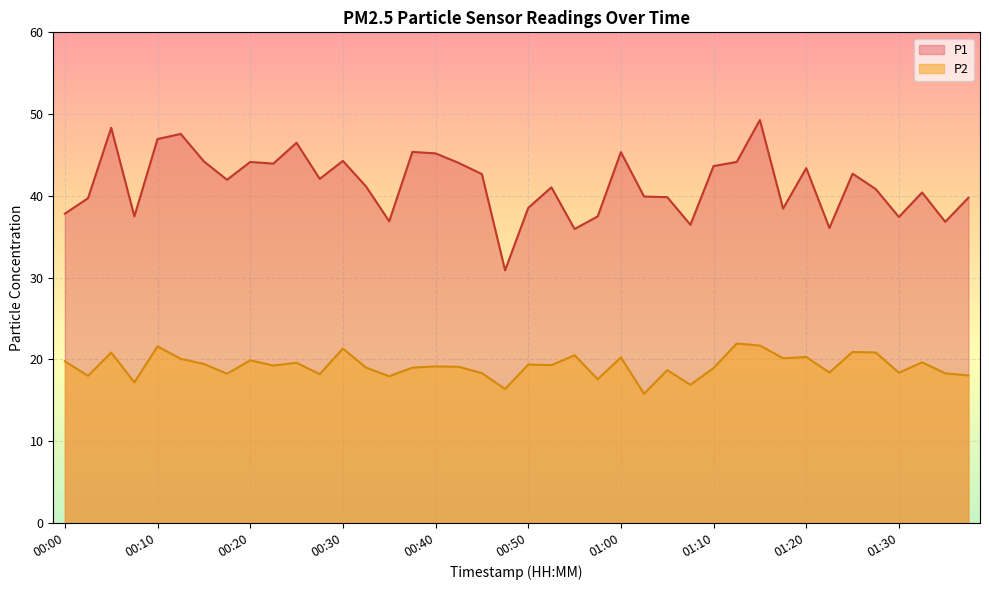

True or false: P2 and P1 cross at least once.

False